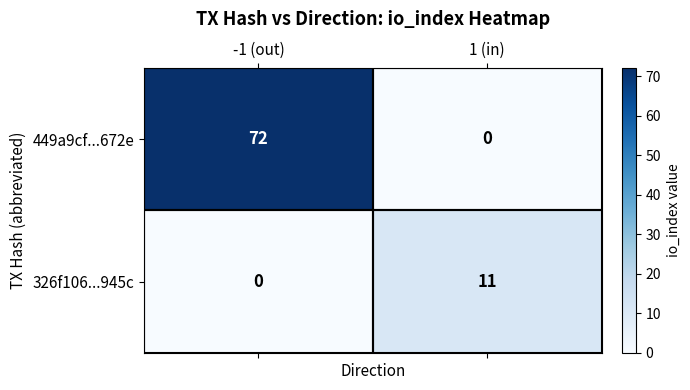

The 449a9cf...672e series shows 113 at -1 (out). True or false?

False